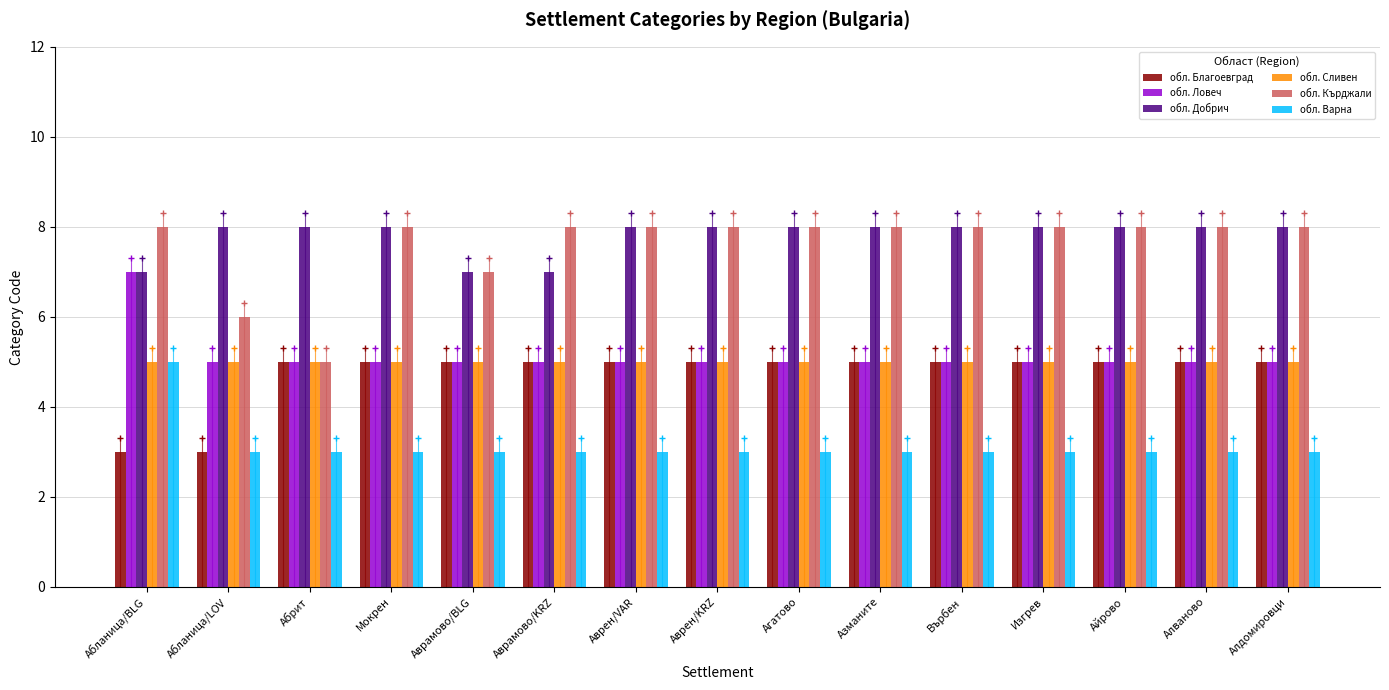

At which label is обл. Кърджали closest to 6?

Абланица/LOV